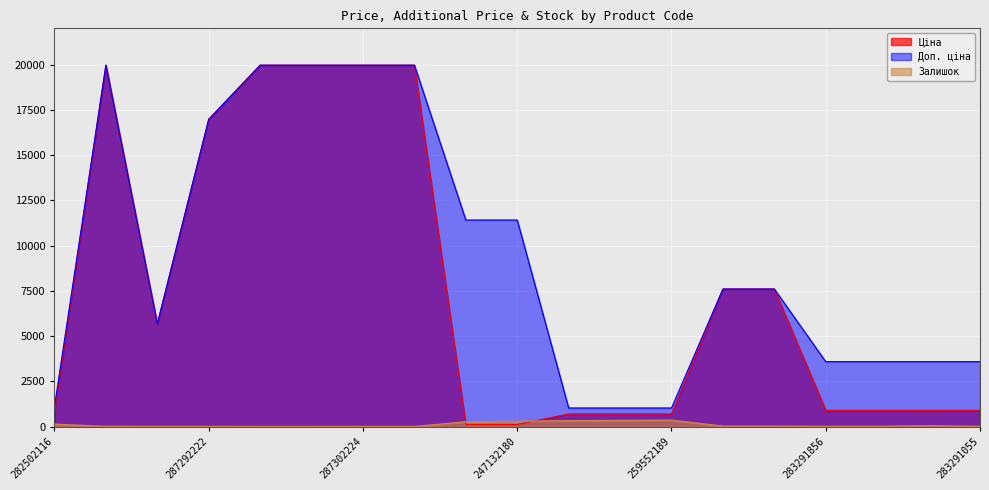

What is the difference between the highest and lowest values at 283291651?

3576.6